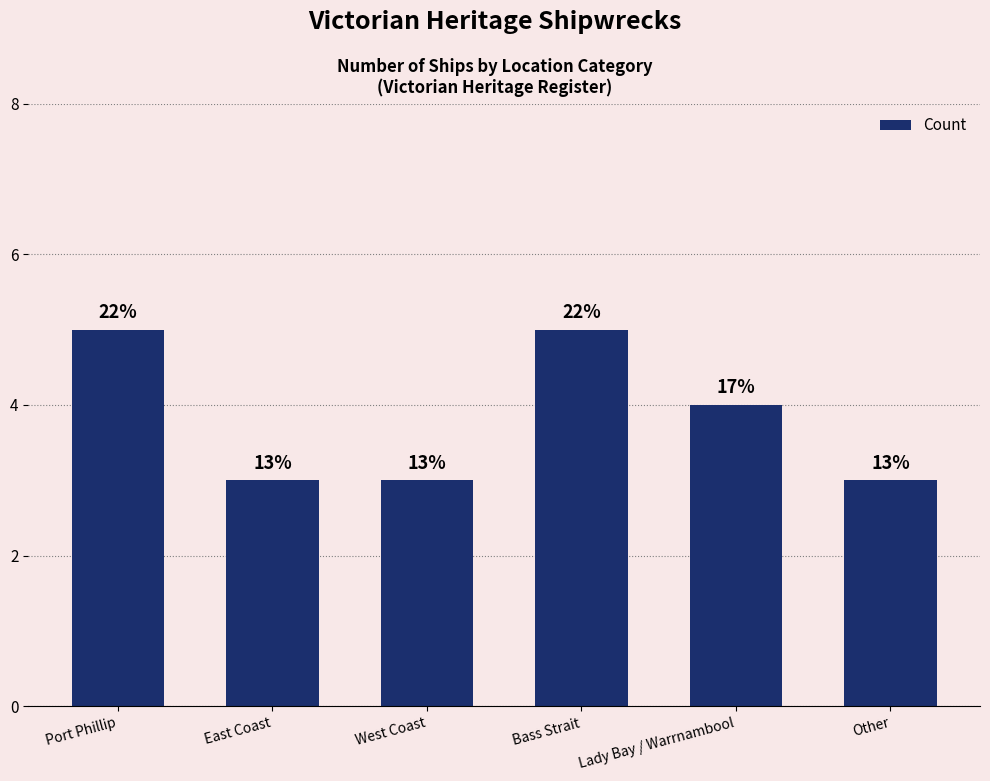

Which label corresponds to the smallest value in the chart?

East Coast